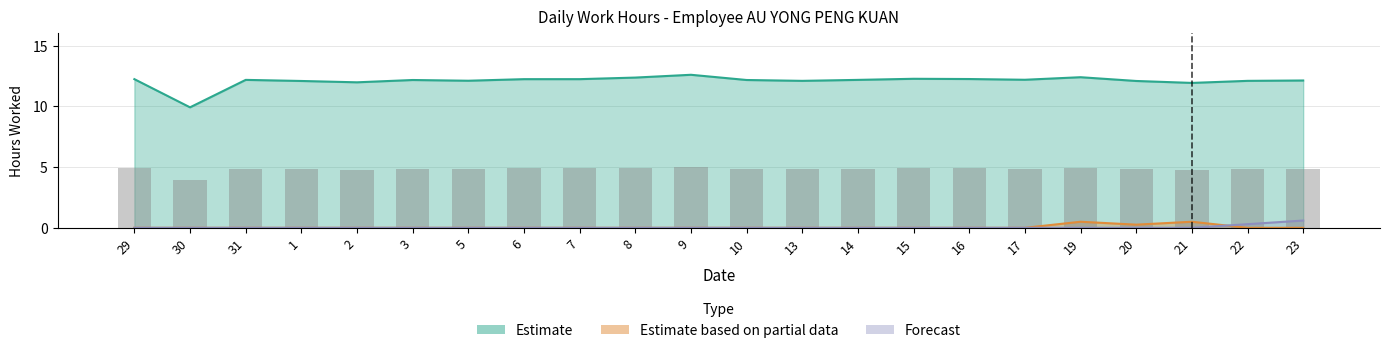

What is the highest value of the Forecast series?

0.6